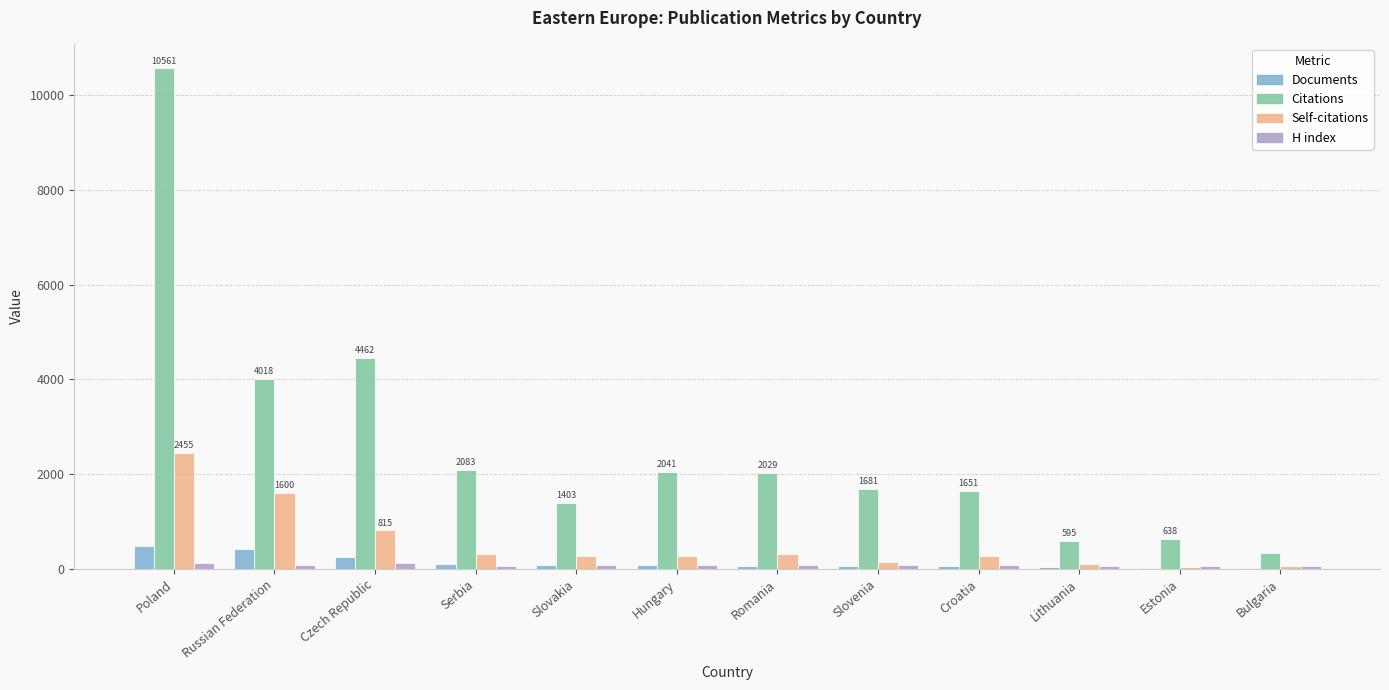

Which series has the largest range (max minus min)?

Citations